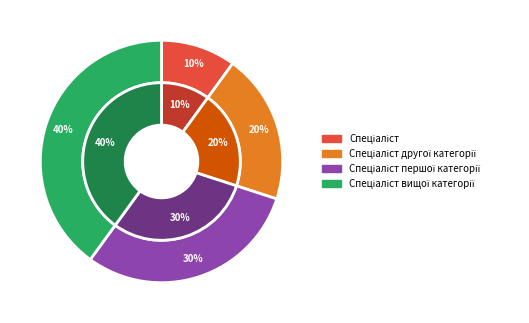

To the nearest percent, what is the average slice percentage?

25%